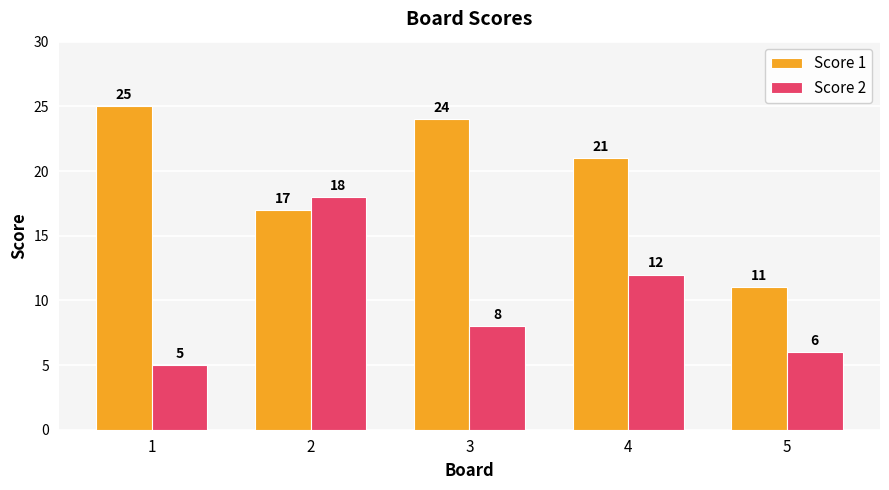

Rank the series by their maximum value, from lowest to highest.

Score 2, Score 1